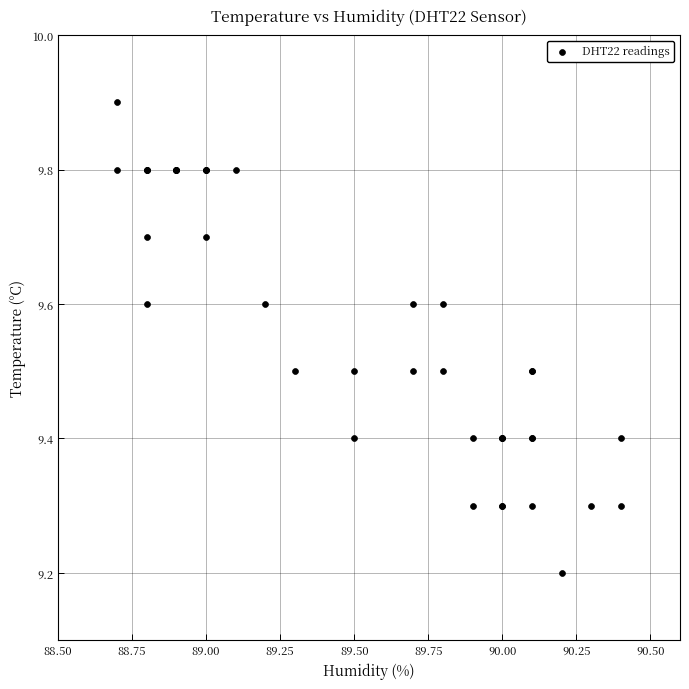

What Y value in the scatter plot is closest to 9?

9.2